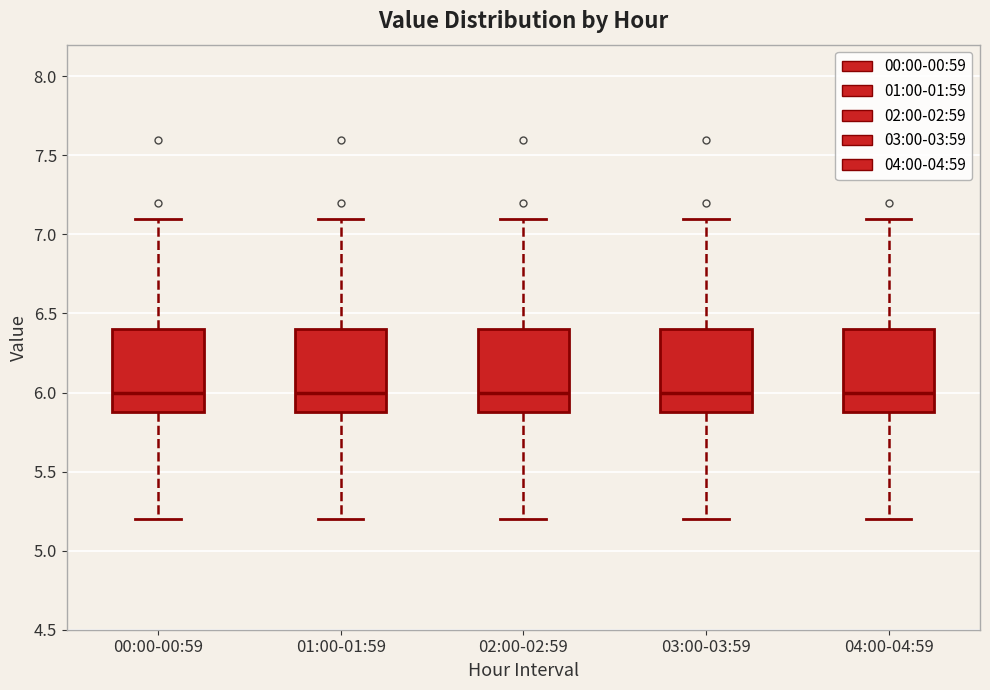

Reading left to right, read every box against the y-axis: the position of its median line, the range the box covers, and the ends of its whiskers. The values are not printed on the chart, so give them approximately, as read against the axis.

00:00-00:59: median 6.0, box 5.9 to 6.4, whiskers 5.2 to 7.1
01:00-01:59: median 6.0, box 5.9 to 6.4, whiskers 5.2 to 7.1
02:00-02:59: median 6.0, box 5.9 to 6.4, whiskers 5.2 to 7.1
03:00-03:59: median 6.0, box 5.9 to 6.4, whiskers 5.2 to 7.1
04:00-04:59: median 6.0, box 5.9 to 6.4, whiskers 5.2 to 7.1